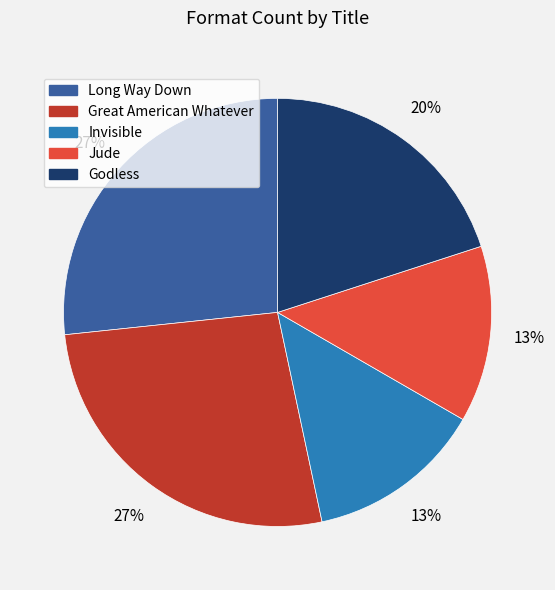

Is it true that Invisible is 2% of the pie?

False